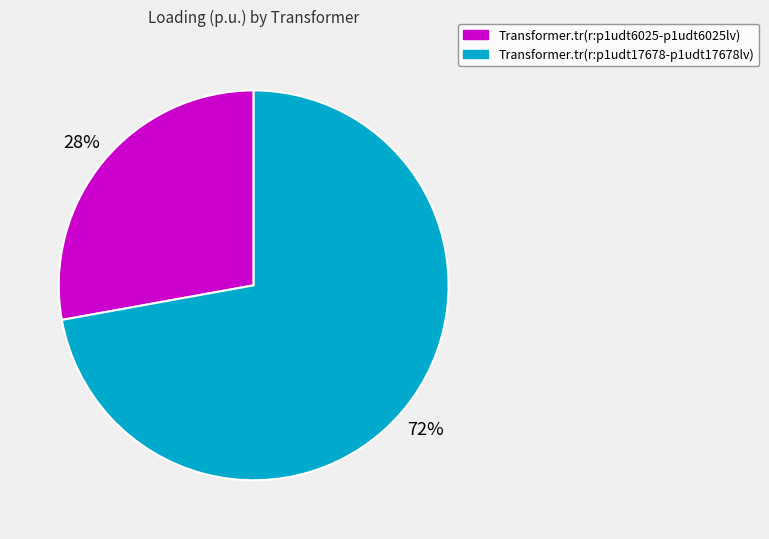

Is the sum of Transformer.tr(r:p1udt6025-p1udt6025lv) and Transformer.tr(r:p1udt17678-p1udt17678lv) greater than half?

Yes